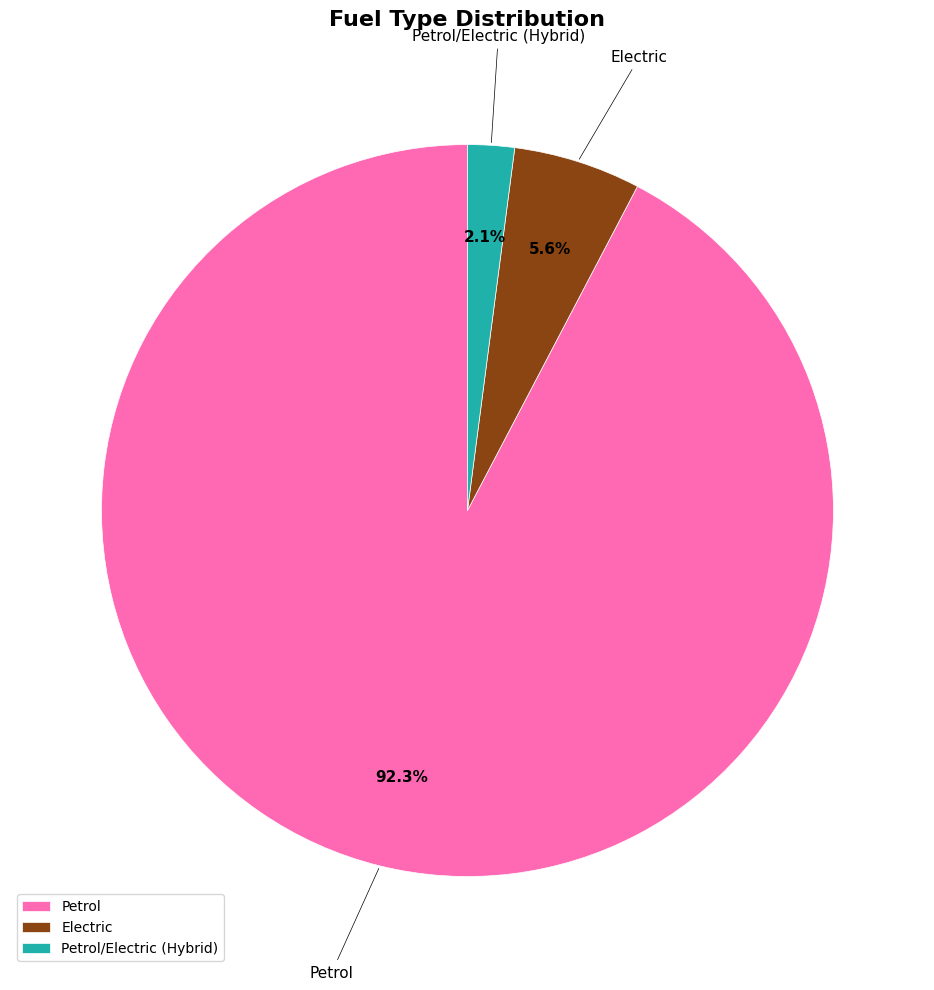

How much of the chart is everything except Petrol/Electric (Hybrid)?

97.9%